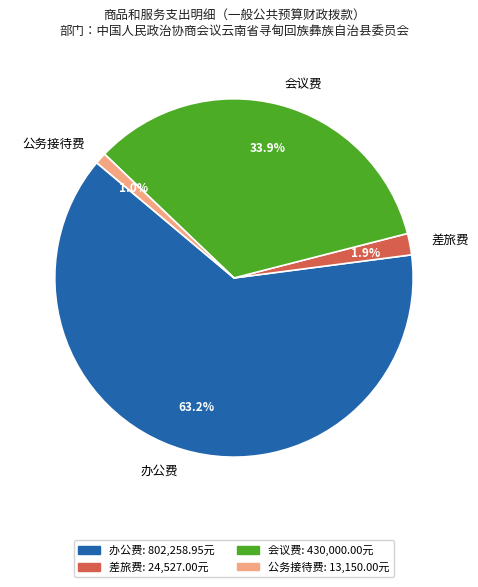

True or false: 办公费 accounts for 70% of the total.

False